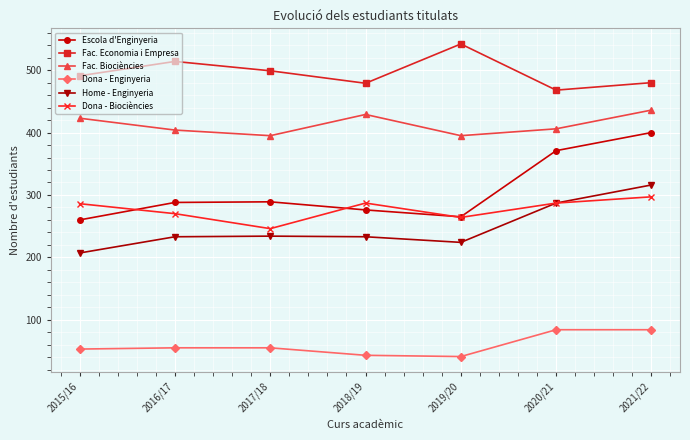

What is the sum of all Home - Enginyeria values?

1734